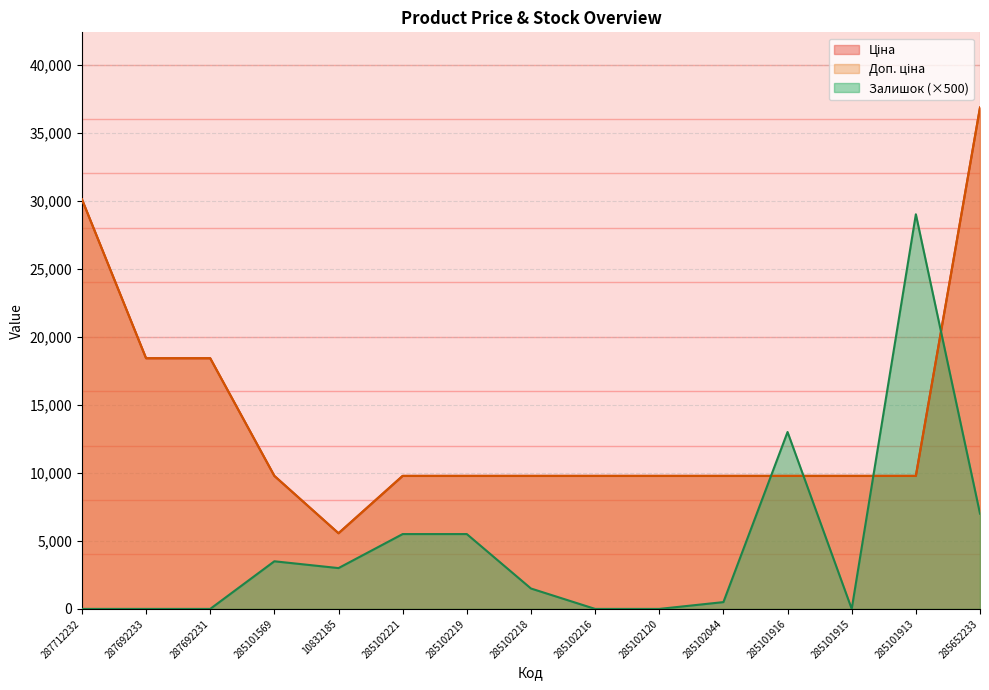

How many series are shown in this chart?

3